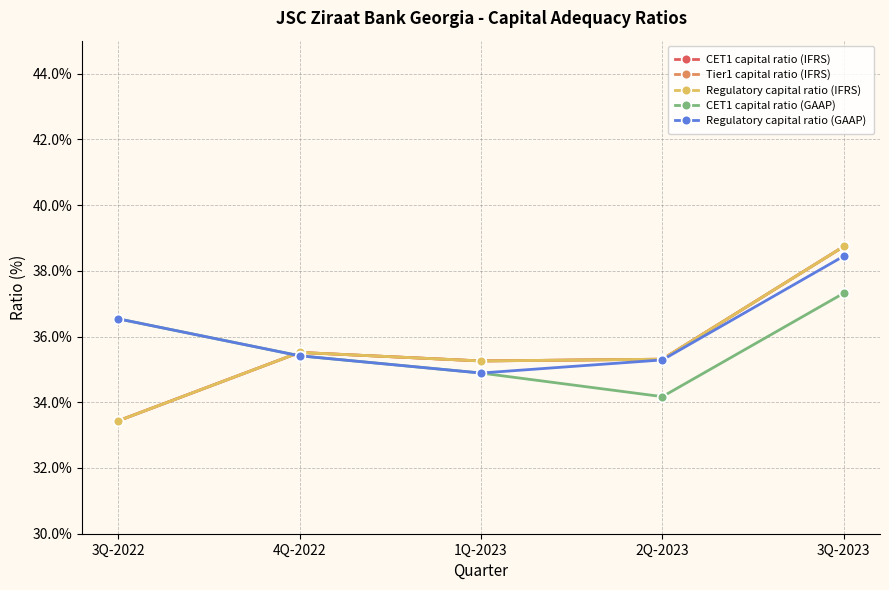

Reading right to left, transcribe all the data shown in this chart.

CET1 capital ratio (IFRS): 38.7	35.3	35.3	35.5	33.4
Tier1 capital ratio (IFRS): 38.7	35.3	35.3	35.5	33.4
Regulatory capital ratio (IFRS): 38.7	35.3	35.3	35.5	33.4
CET1 capital ratio (GAAP): 37.3	34.2	34.9	35.4	36.5
Regulatory capital ratio (GAAP): 38.4	35.3	34.9	35.4	36.5